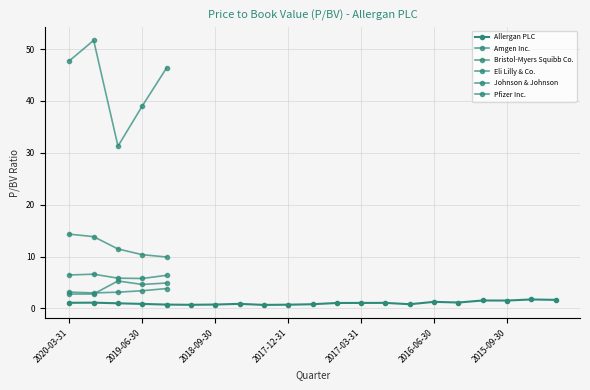

What is the label of the 5th point from the left?

2019-03-31